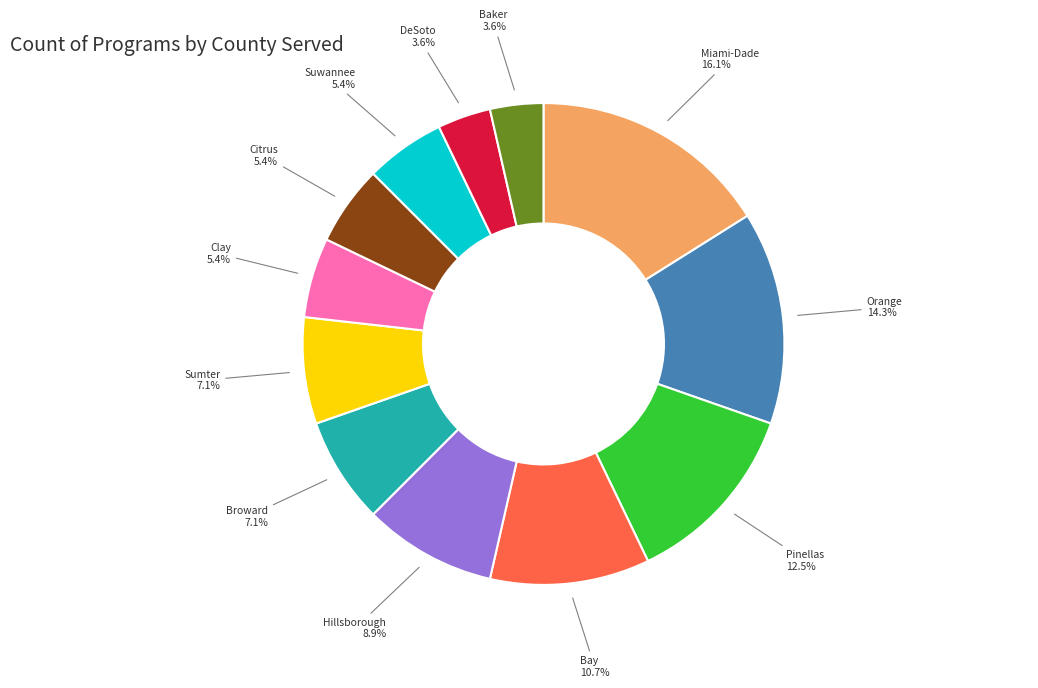

How many slices are in this pie chart?

12